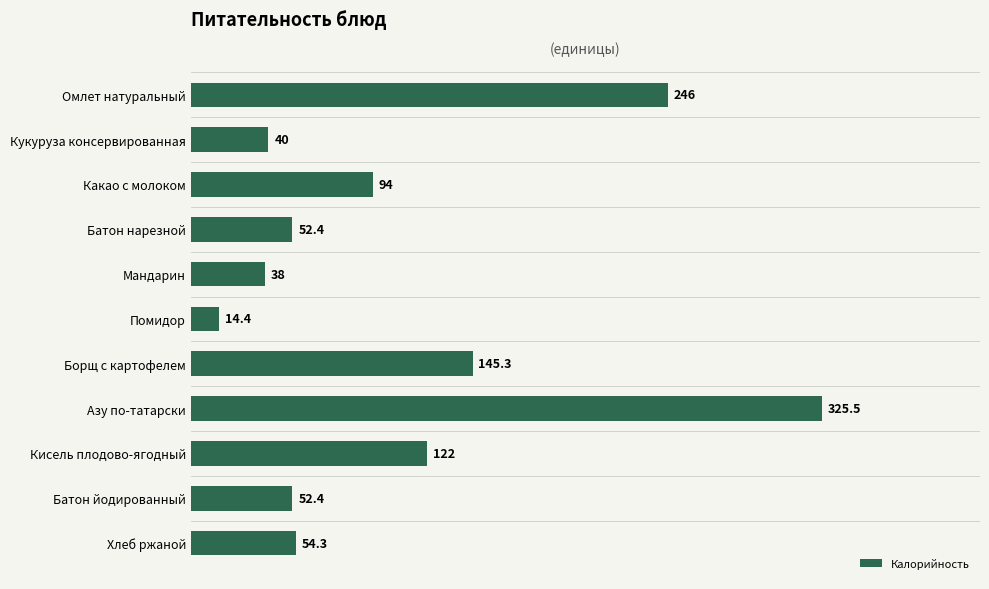

What is the average value?

107.7